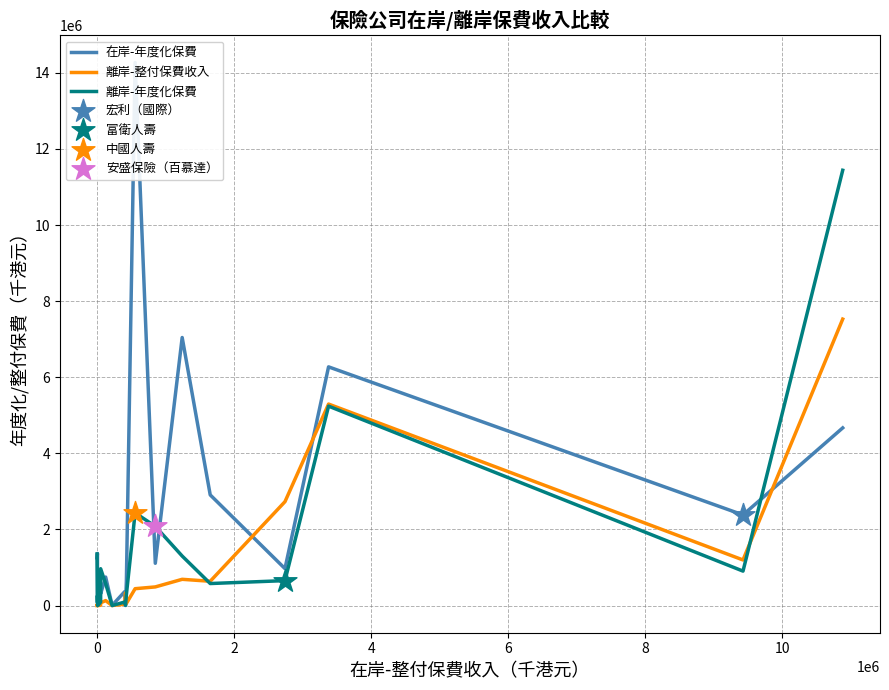

Which series contains the highest Y value?

在岸-年度化保費